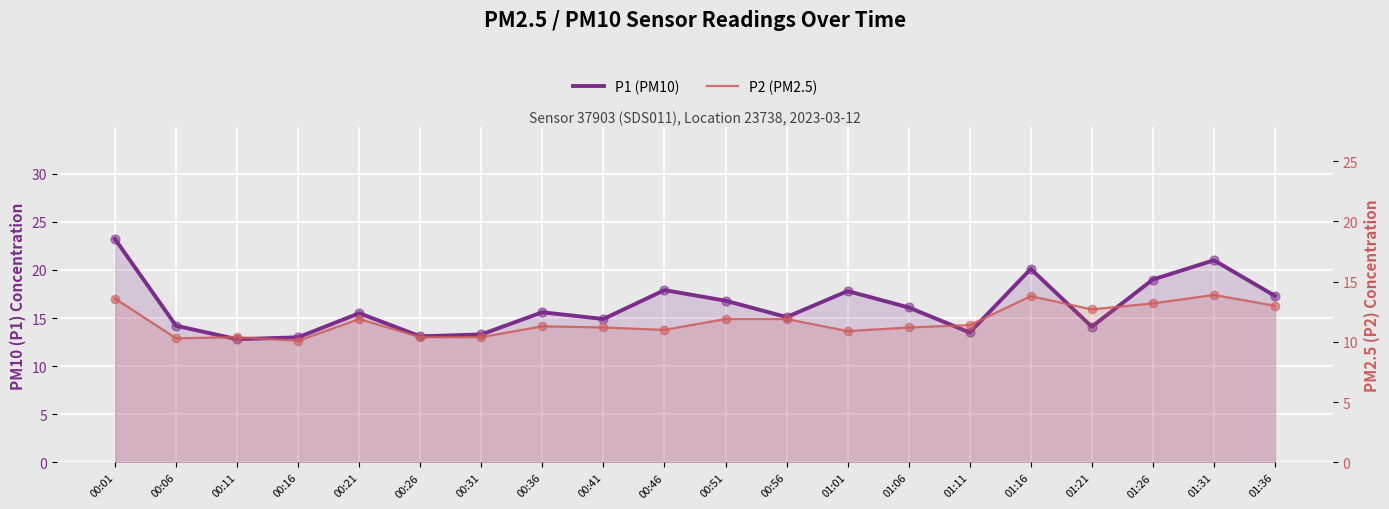

What is the total value across all series at 01:31?

34.9